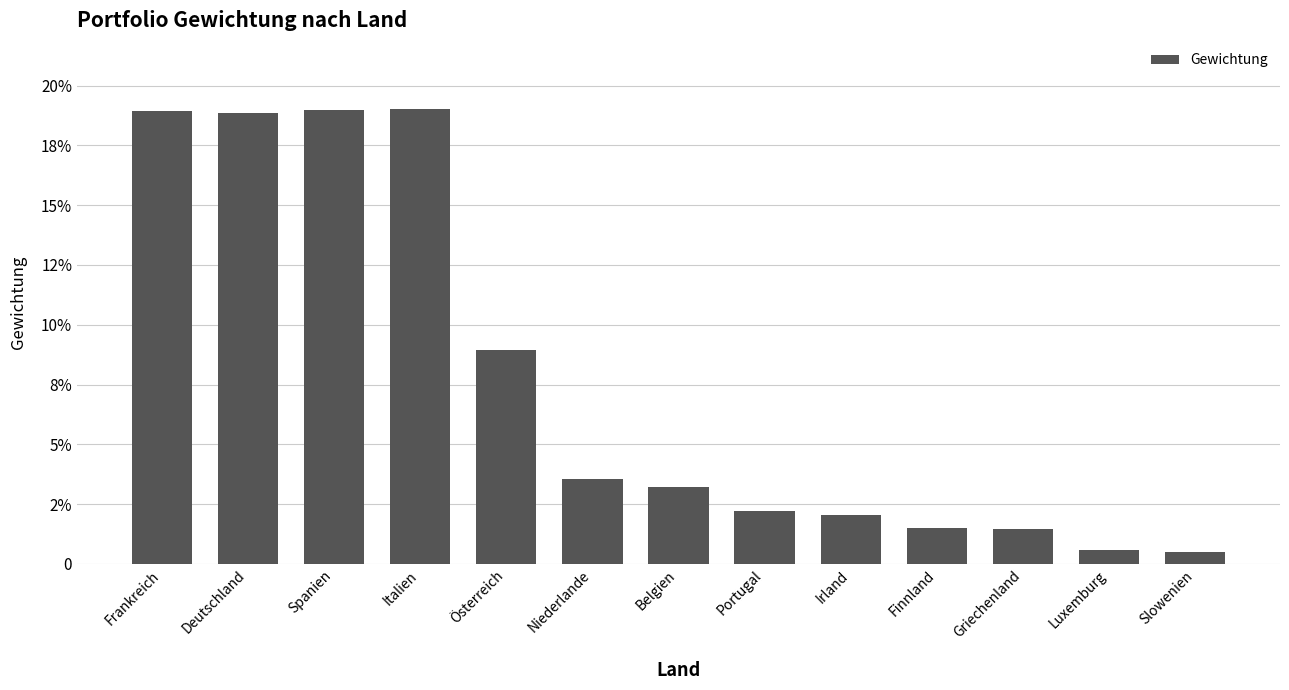

Which category has the lowest value across all series?

Slowenien